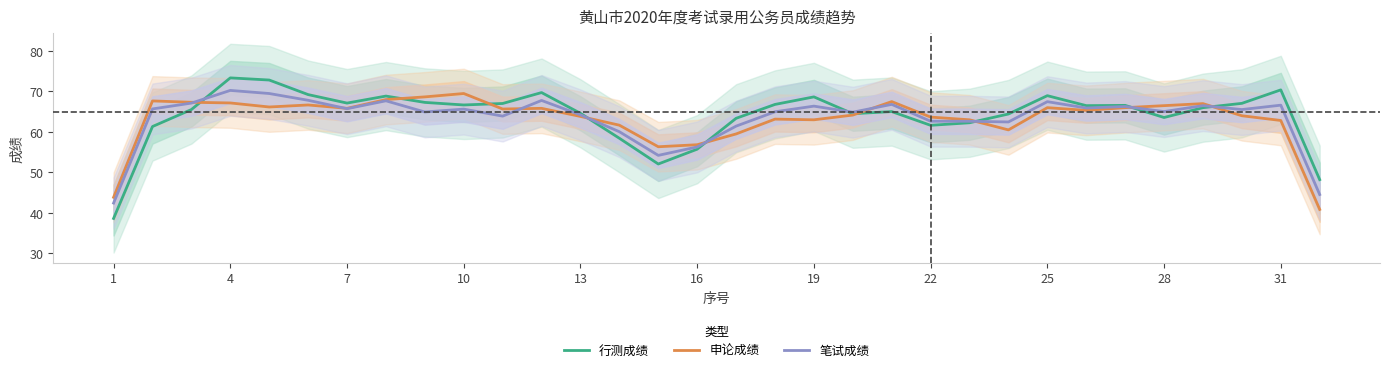

What is the sum of all 行测成绩 values?

2052.4